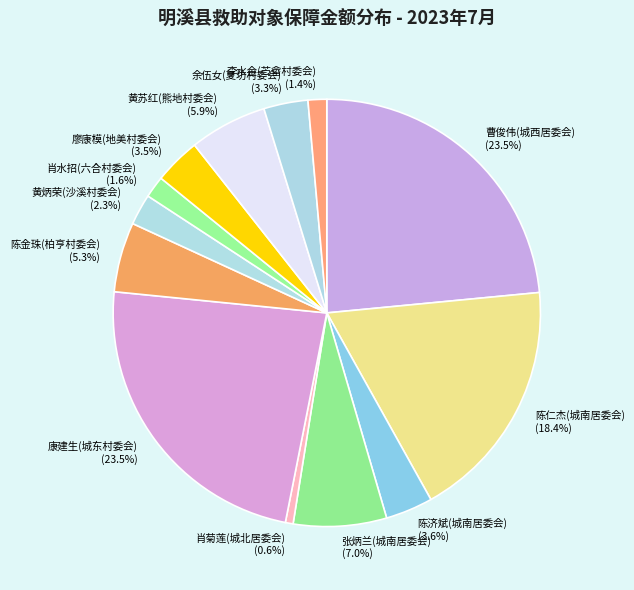

To the nearest percent, what percentage of the pie is 张炳兰(城南居委会)?

7%